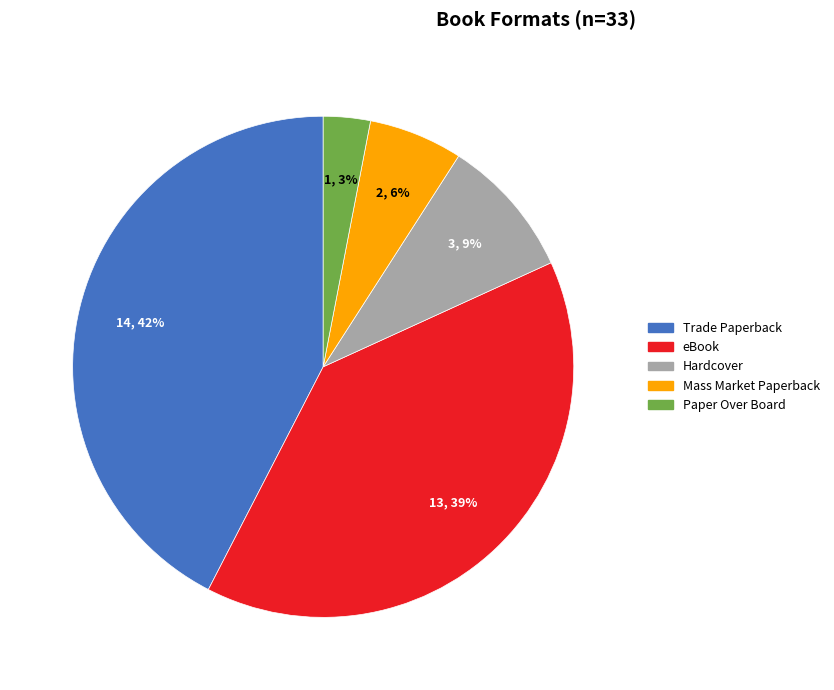

Does any single category account for the majority?

No